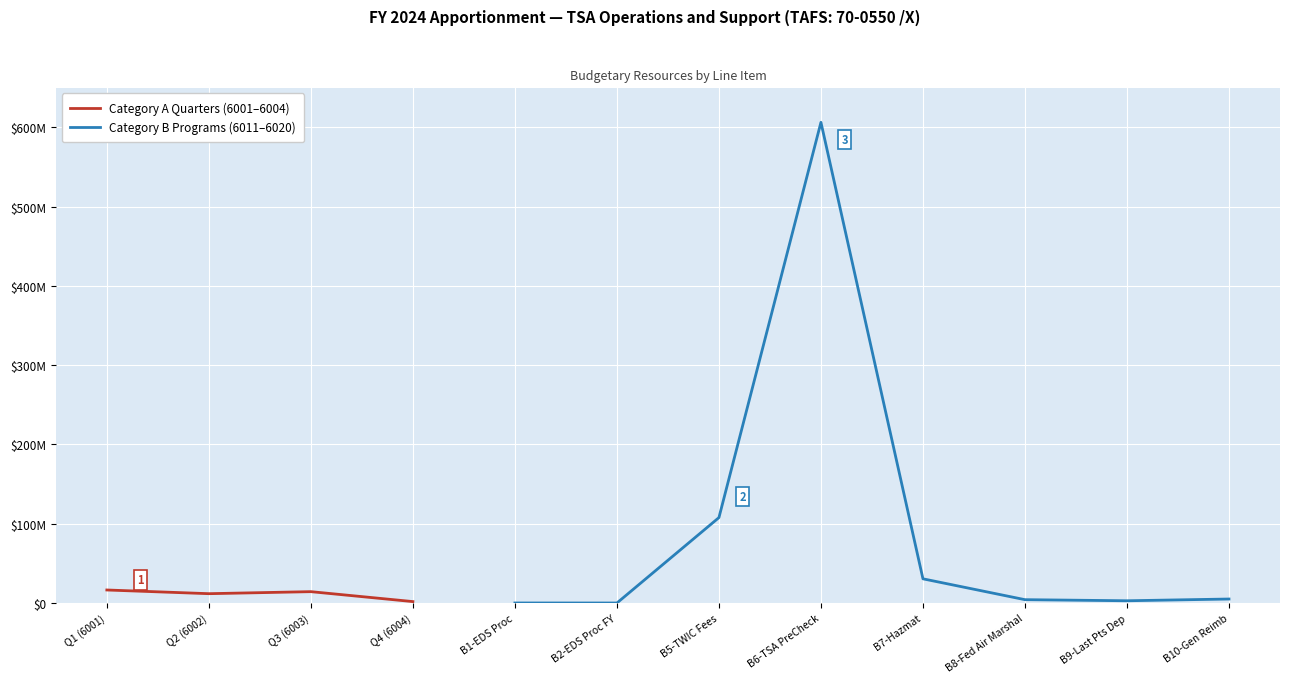

True or false: Category A Quarters (6001–6004) and Category B Programs (6011–6020) intersect in this chart.

False